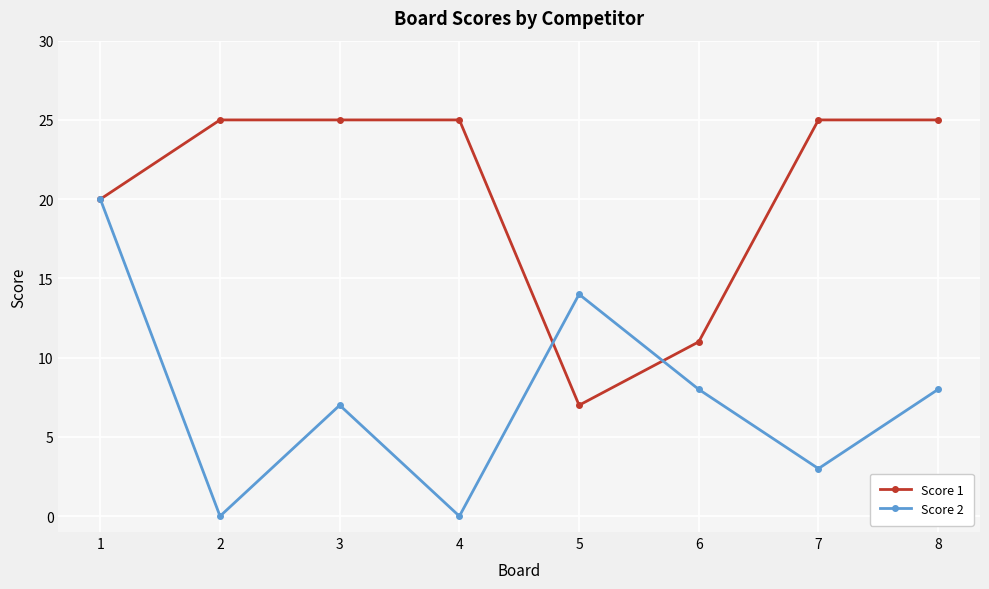

Which series has the largest range (max minus min)?

Score 2